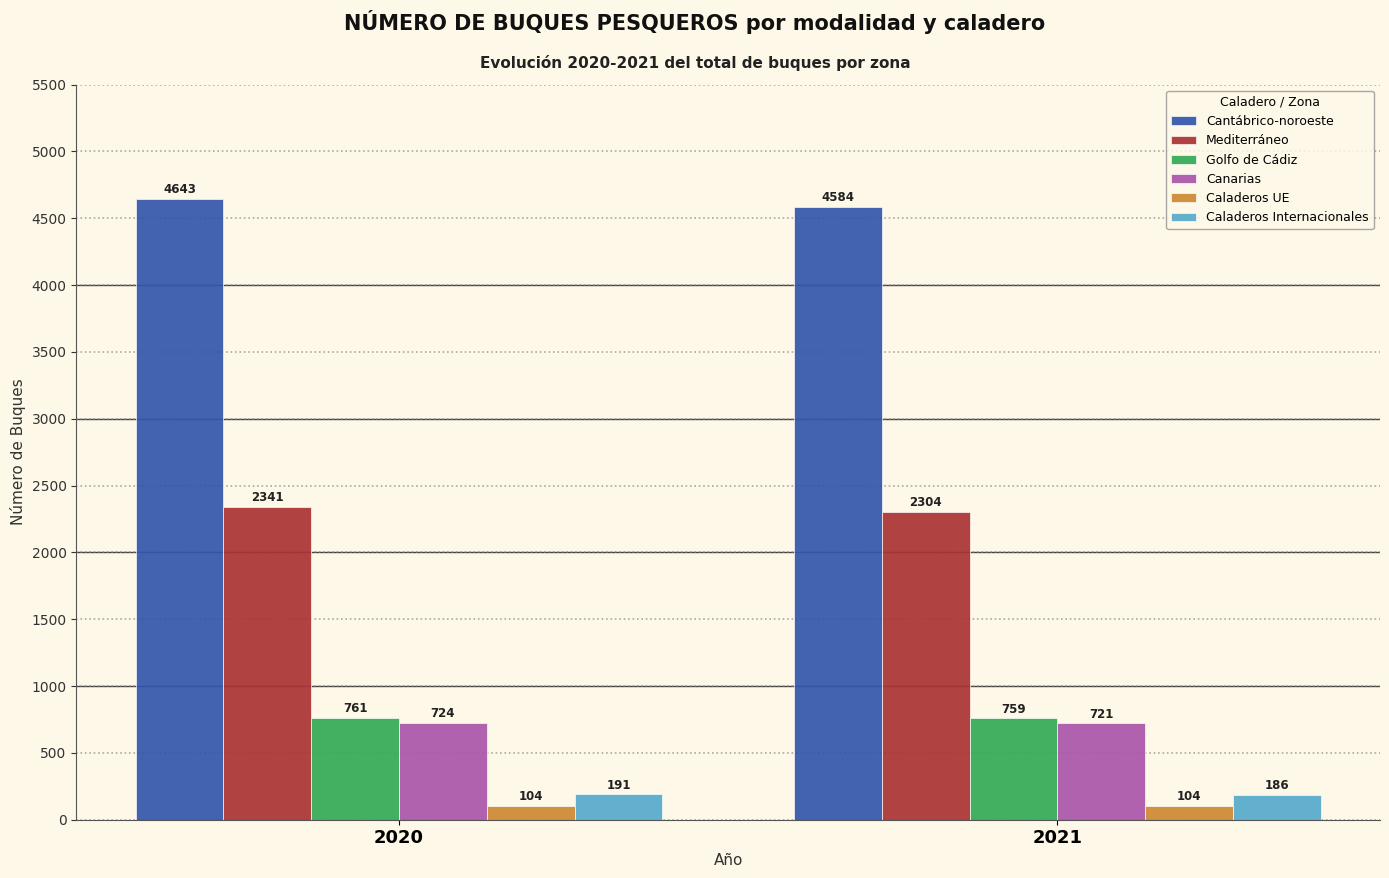

Reading right to left, transcribe all the data shown in this chart.

Cantábrico-noroeste: 4584	4643
Mediterráneo: 2304	2341
Golfo de Cádiz: 759	761
Canarias: 721	724
Caladeros UE: 104	104
Caladeros Internacionales: 186	191